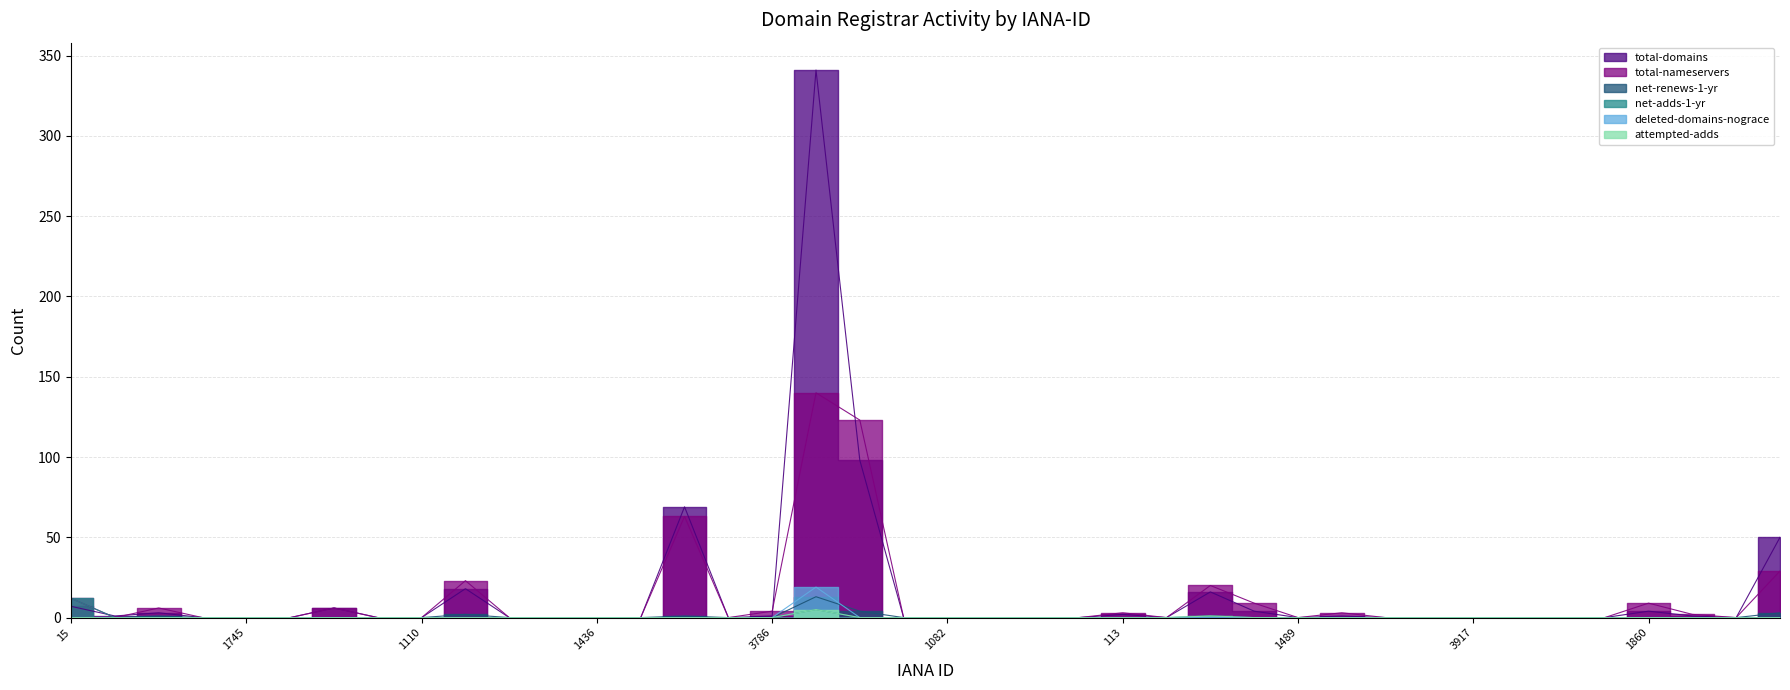

At which category does the chart reach its peak across all series?

1068